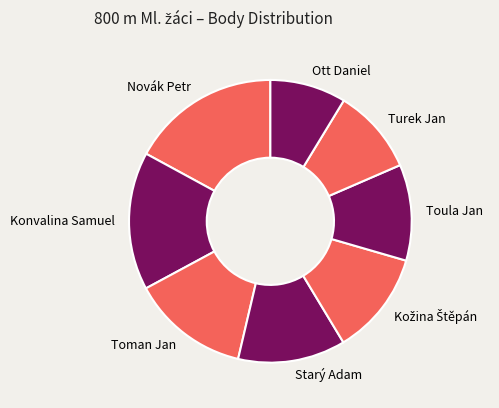

Count the number of slices in the pie.

8